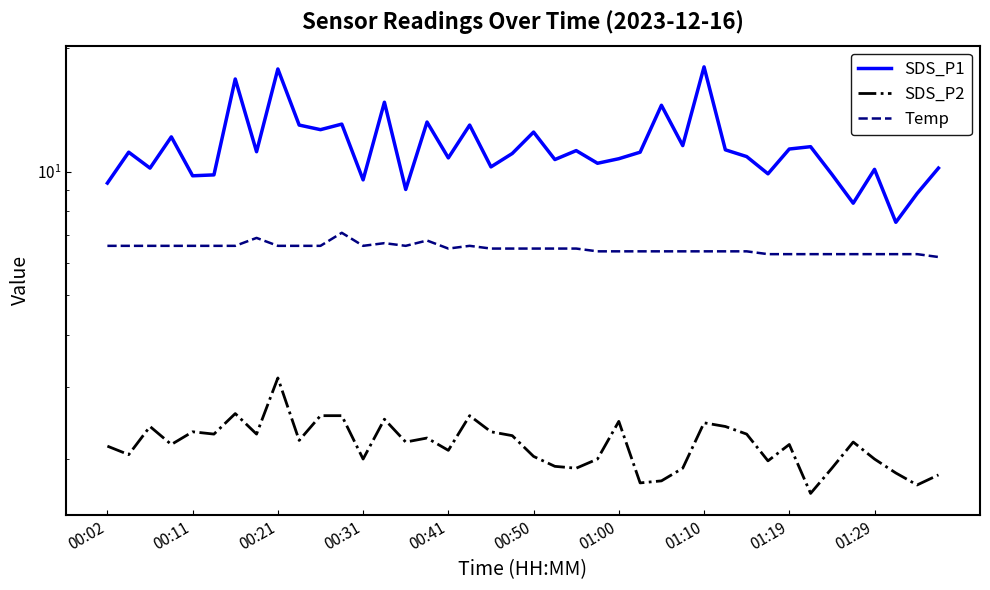

True or false: Temp has a value of 6.6 at 01:00.

True